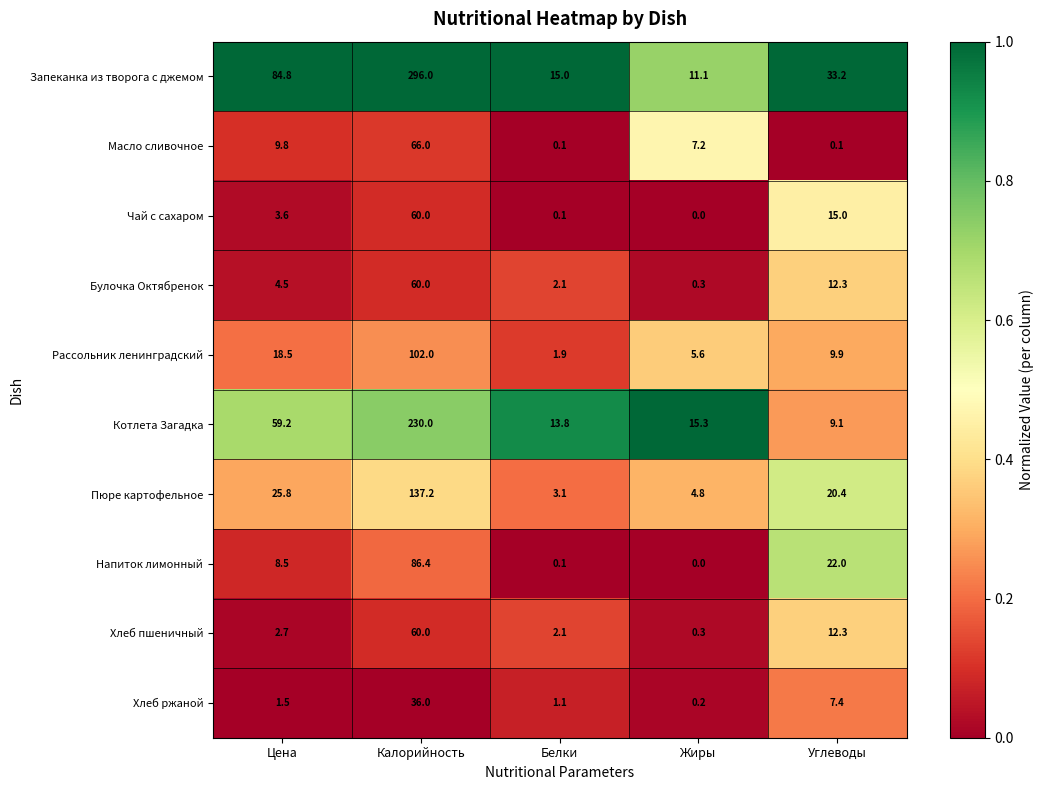

At how many categories does at least one series exceed 0?

5